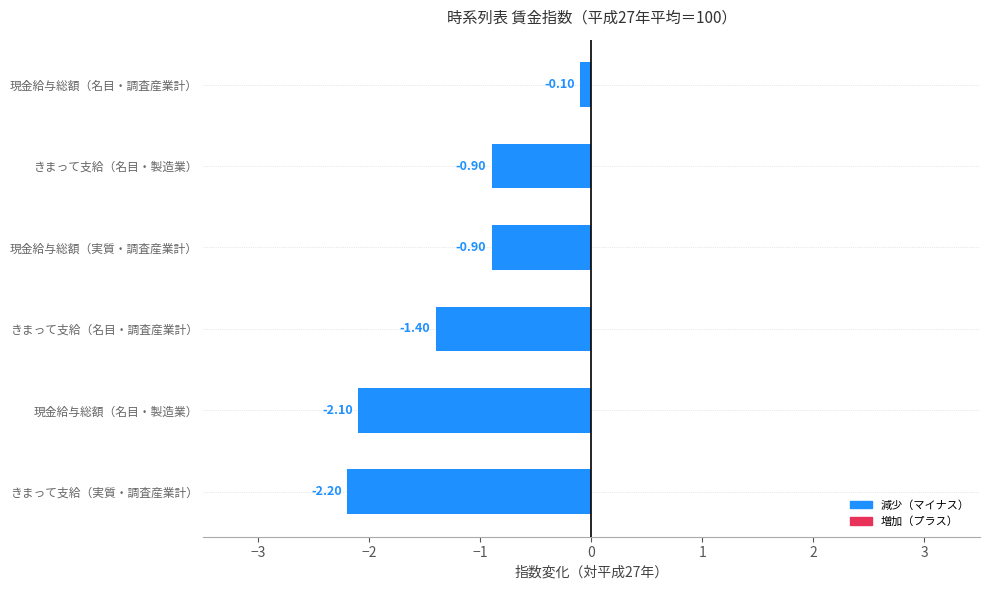

What is the sum of all values?

-7.6